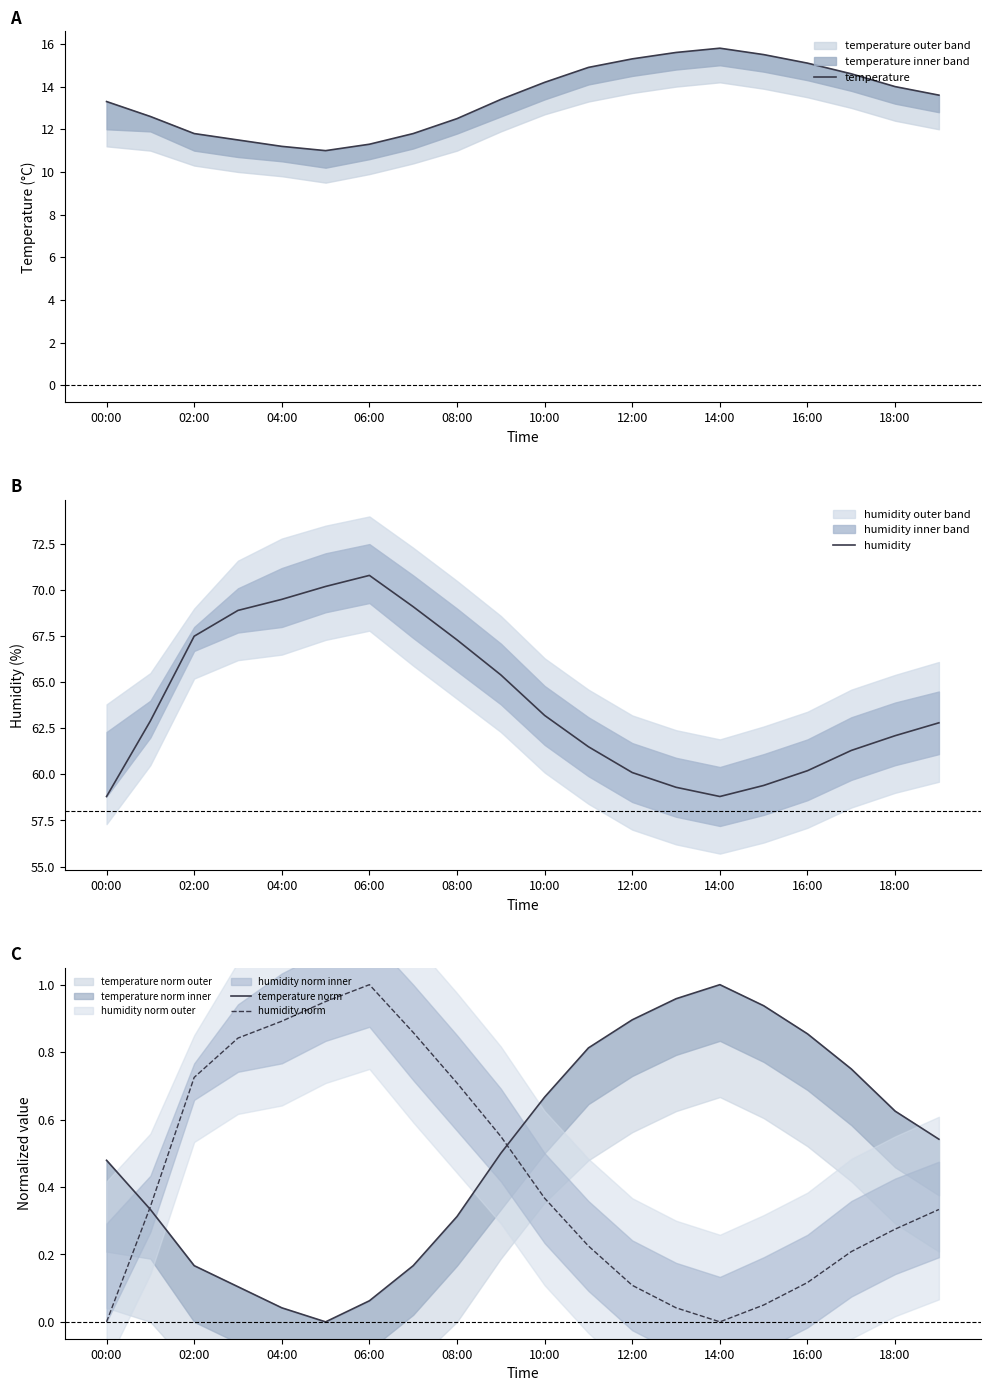

The humidity series shows 62.1 at 18:00. True or false?

True